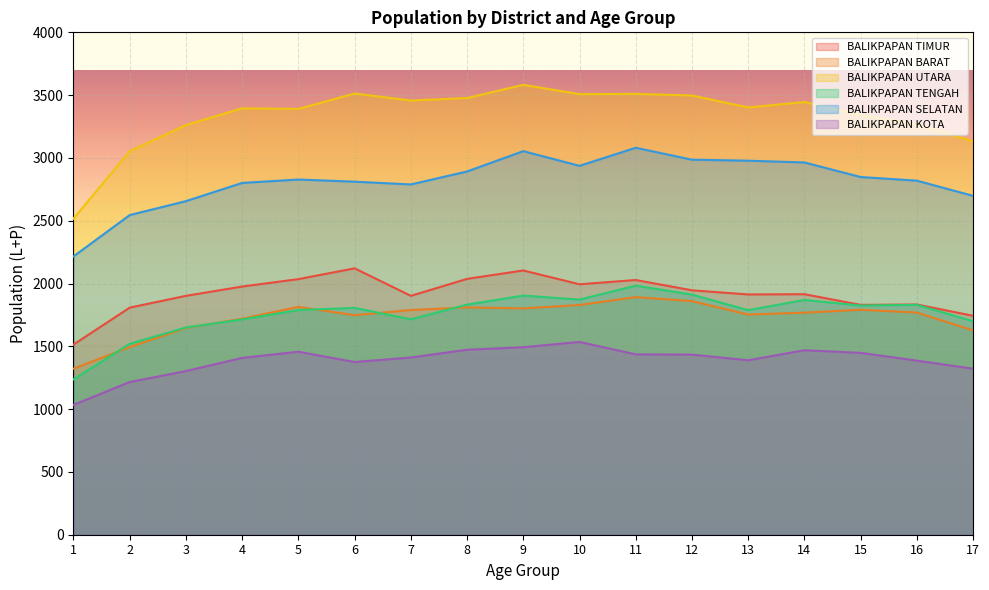

What is the value of the BALIKPAPAN KOTA point at the 6th from the left?

1375